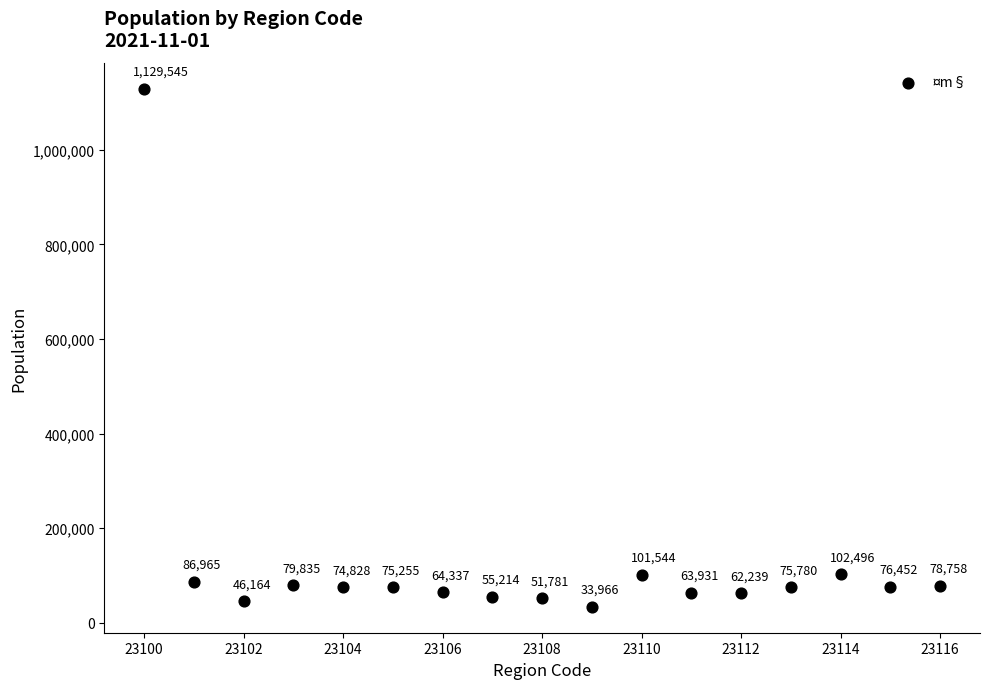

What is the range of X values (max minus min)?

16